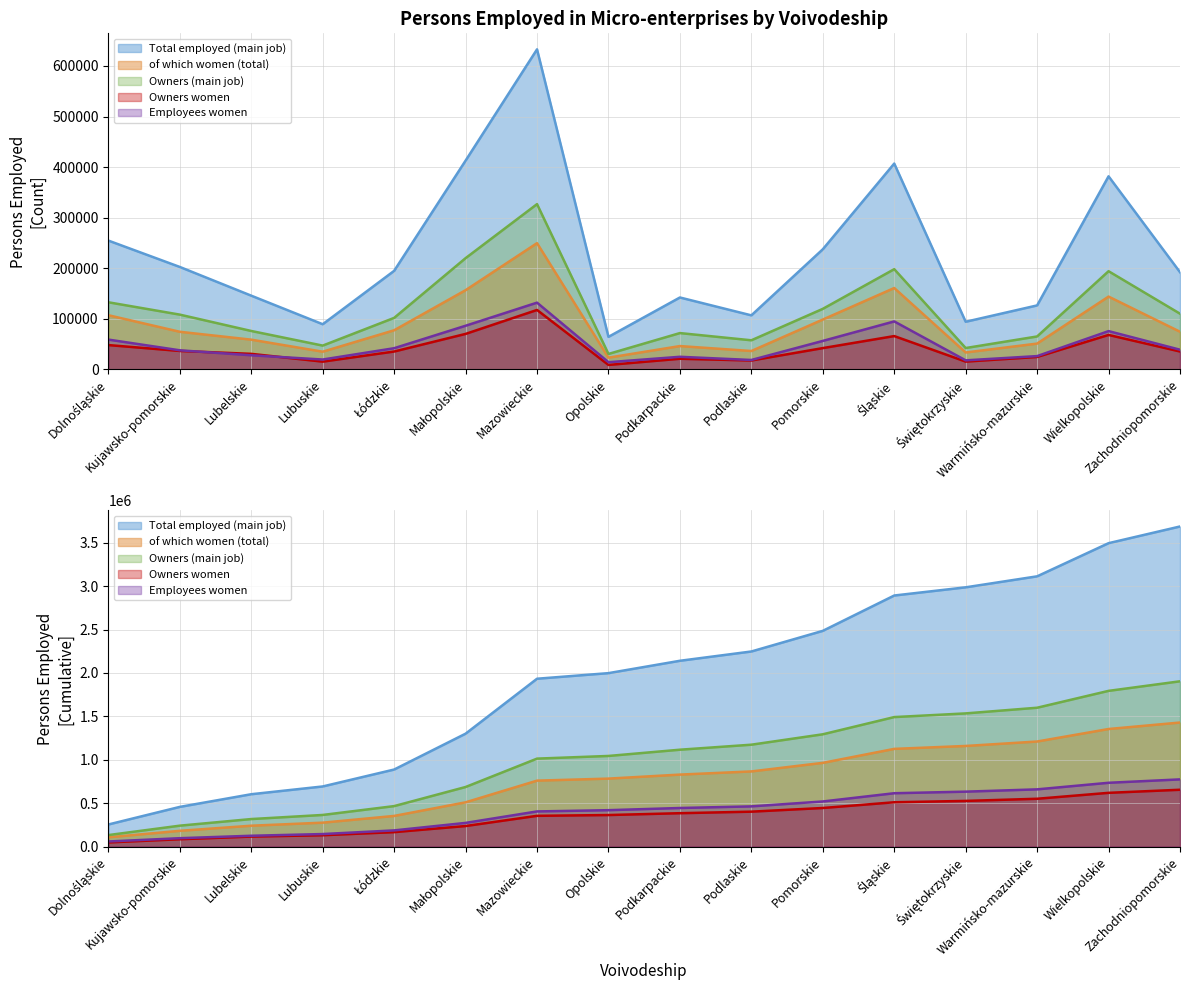

True or false: Employees women has more than 2 points higher than both neighbors.

True